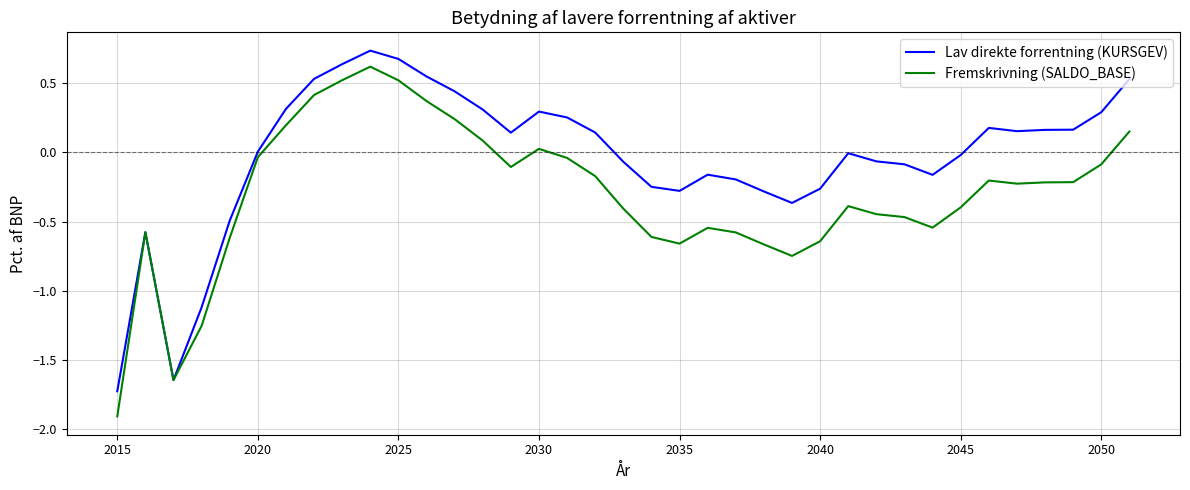

Rank the series by their average value, from lowest to highest.

Fremskrivning (SALDO_BASE), Lav direkte forrentning (KURSGEV)